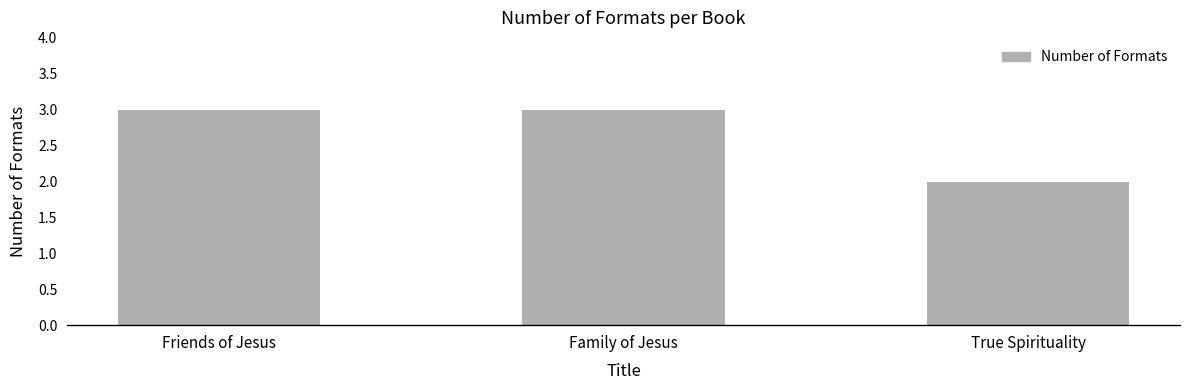

What is the value of the 3rd bar from the left?

2